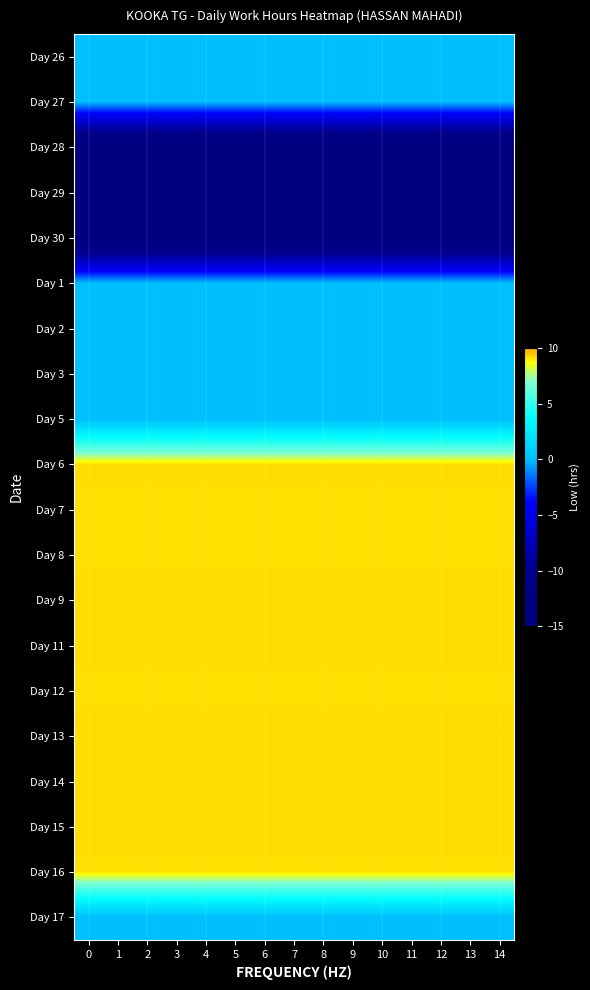

Count the number of categories in the chart.

15